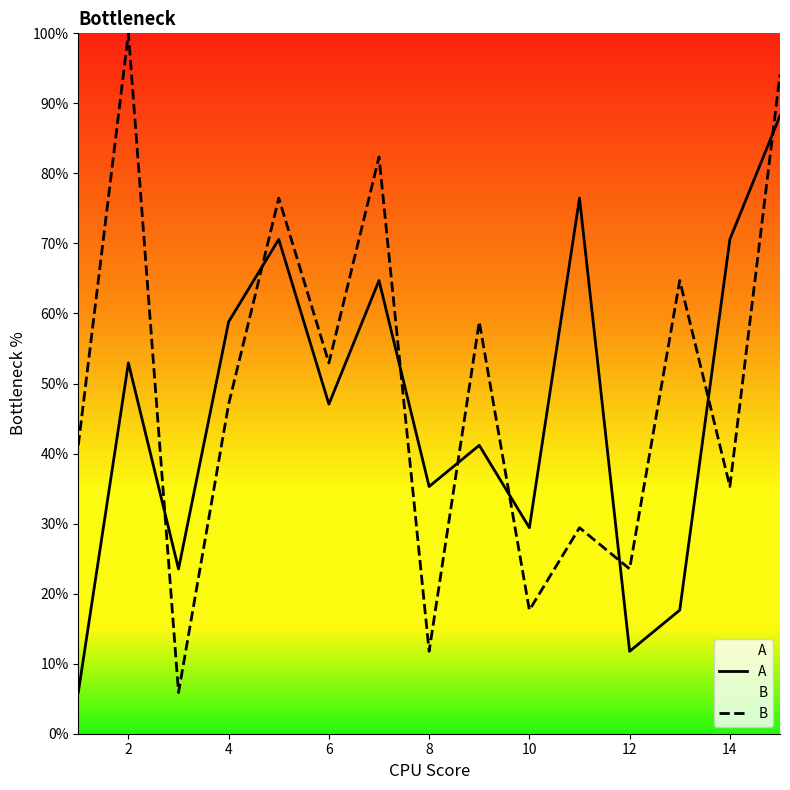

Where does the B series first go above 47?

2